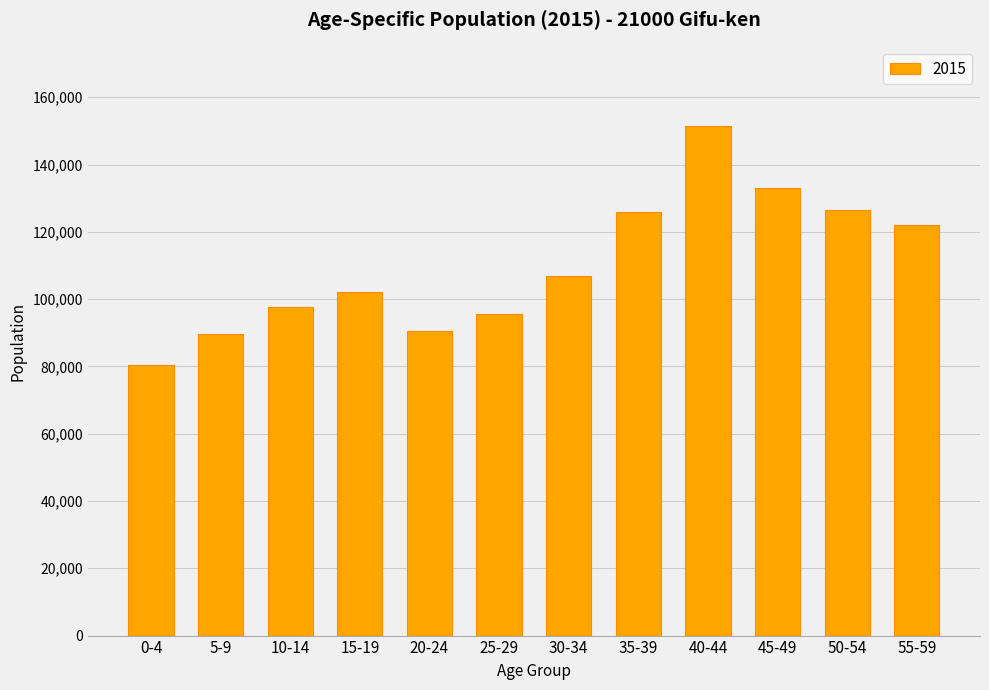

Count the number of categories in the chart.

12